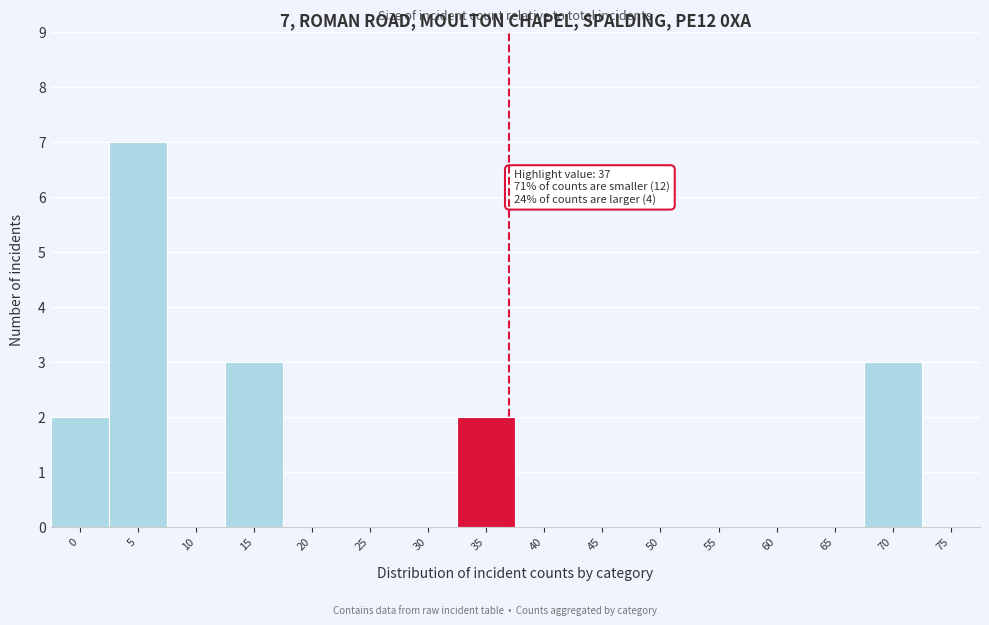

Reading right to left, list all the values displayed in this chart.

75=0	70=3	65=0	60=0	55=0	50=0	45=0	40=0	35=2	30=0	25=0	20=0	15=3	10=0	5=7	0=2